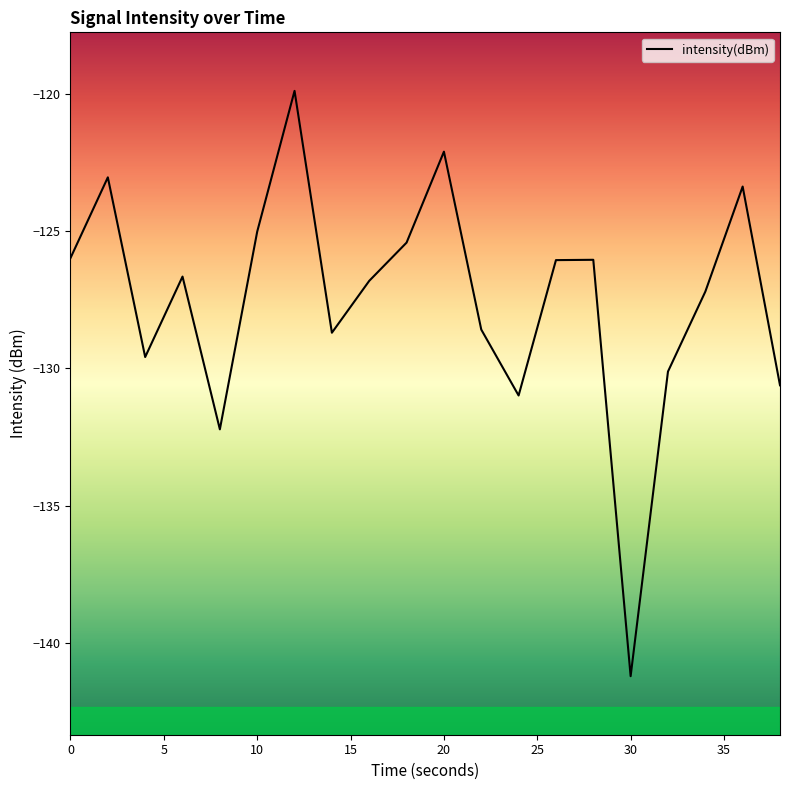

What is the greatest value displayed?

-119.9